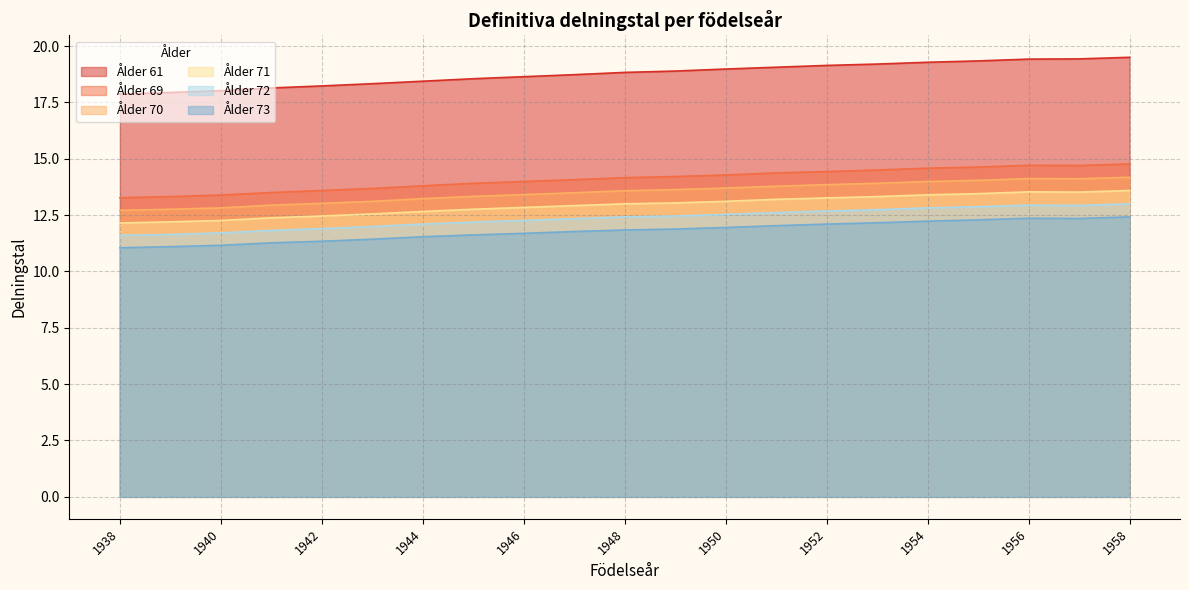

How many interior local valleys does the 69 series have?

1